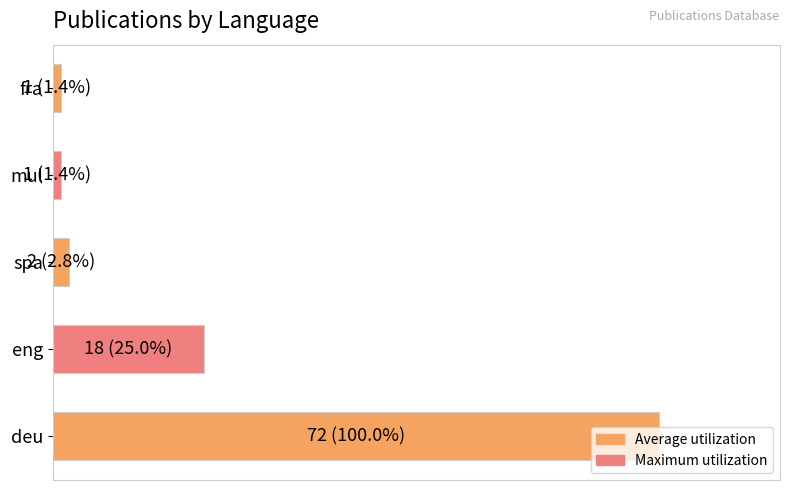

List the labels in order of value, smallest first.

3, 4, 2, 1, 0